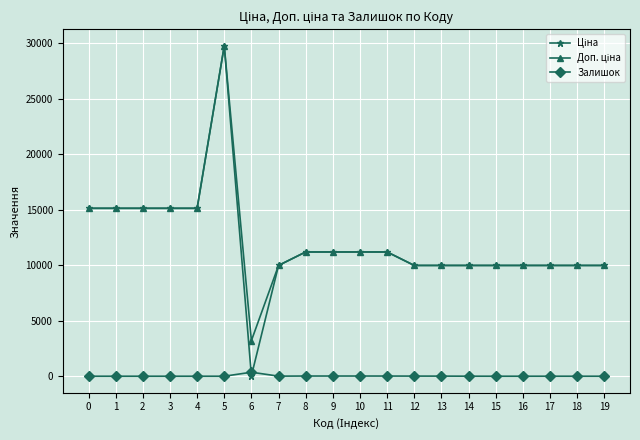

What is the difference between the highest and lowest values at 1?

15120.0